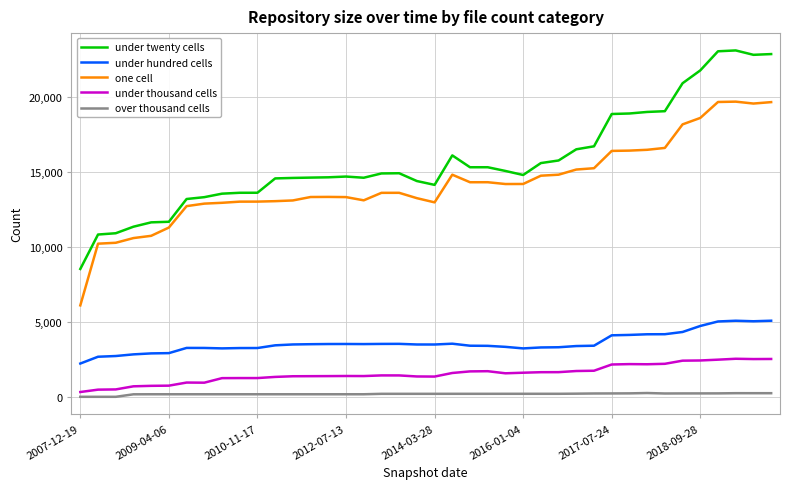

True or false: over thousand cells and under hundred cells intersect in this chart.

False